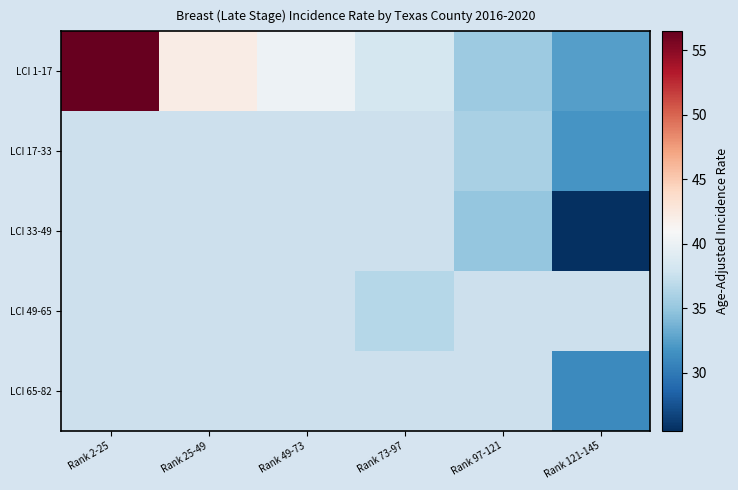

List the labels in order of LCI 1-17 value, largest first.

Rank 2-25, Rank 25-49, Rank 49-73, Rank 73-97, Rank 97-121, Rank 121-145